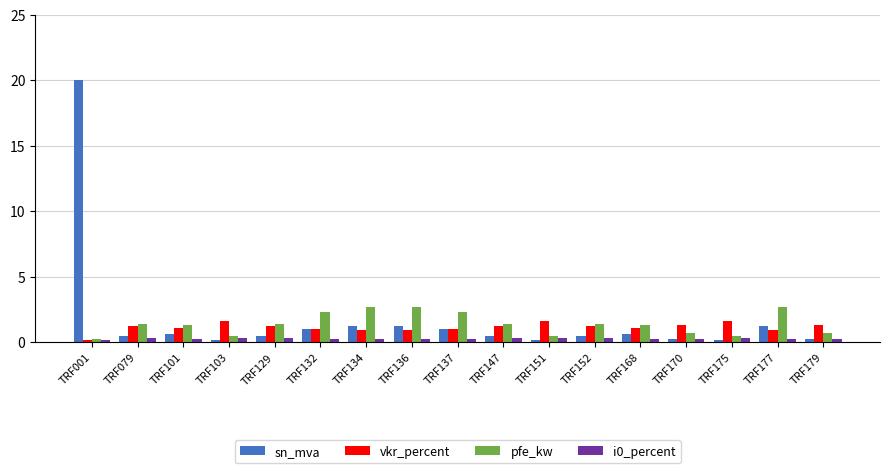

What is the value of the sn_mva bar at the 1st from the left?

20.0